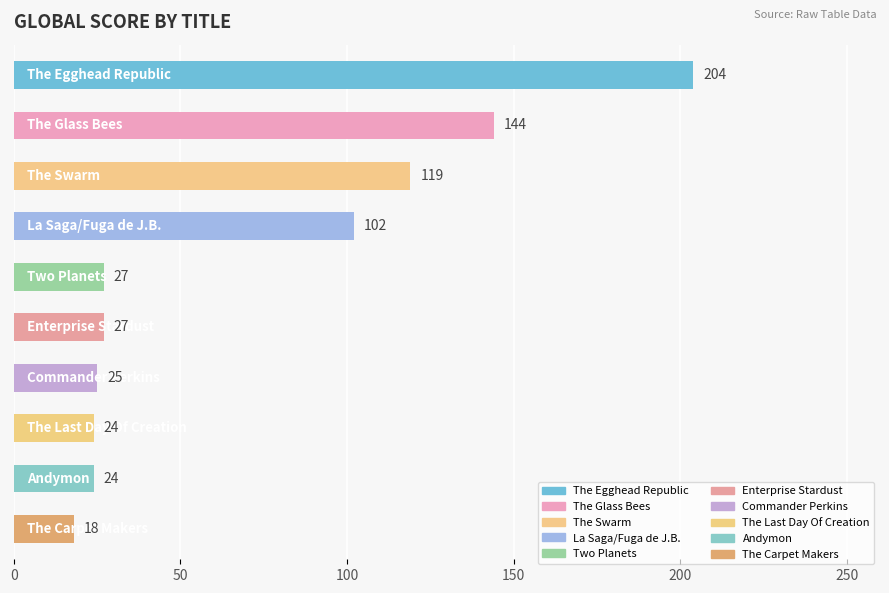

Count the number of data series in this chart.

1